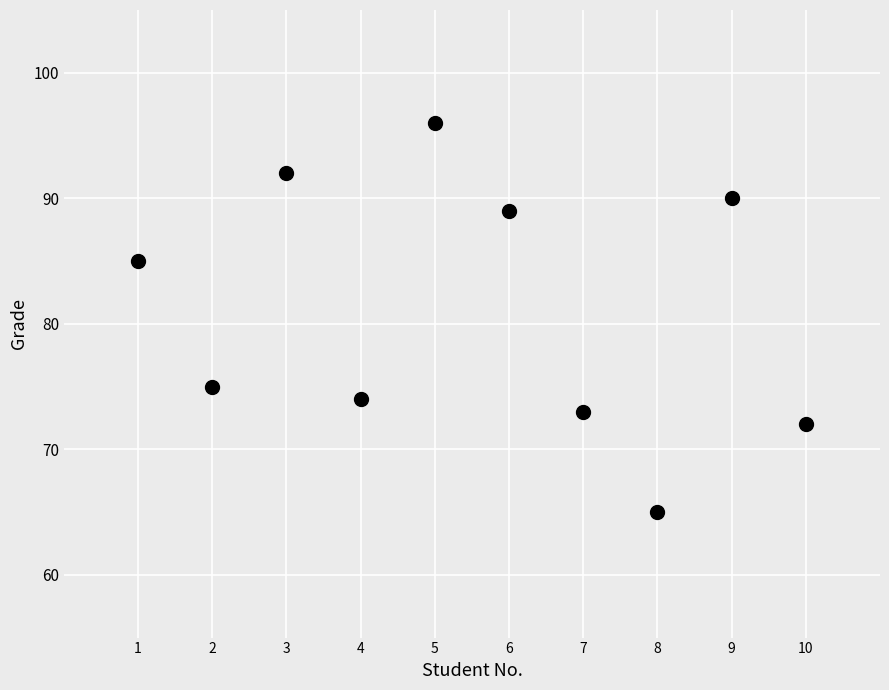

What is the range of X values (max minus min)?

9